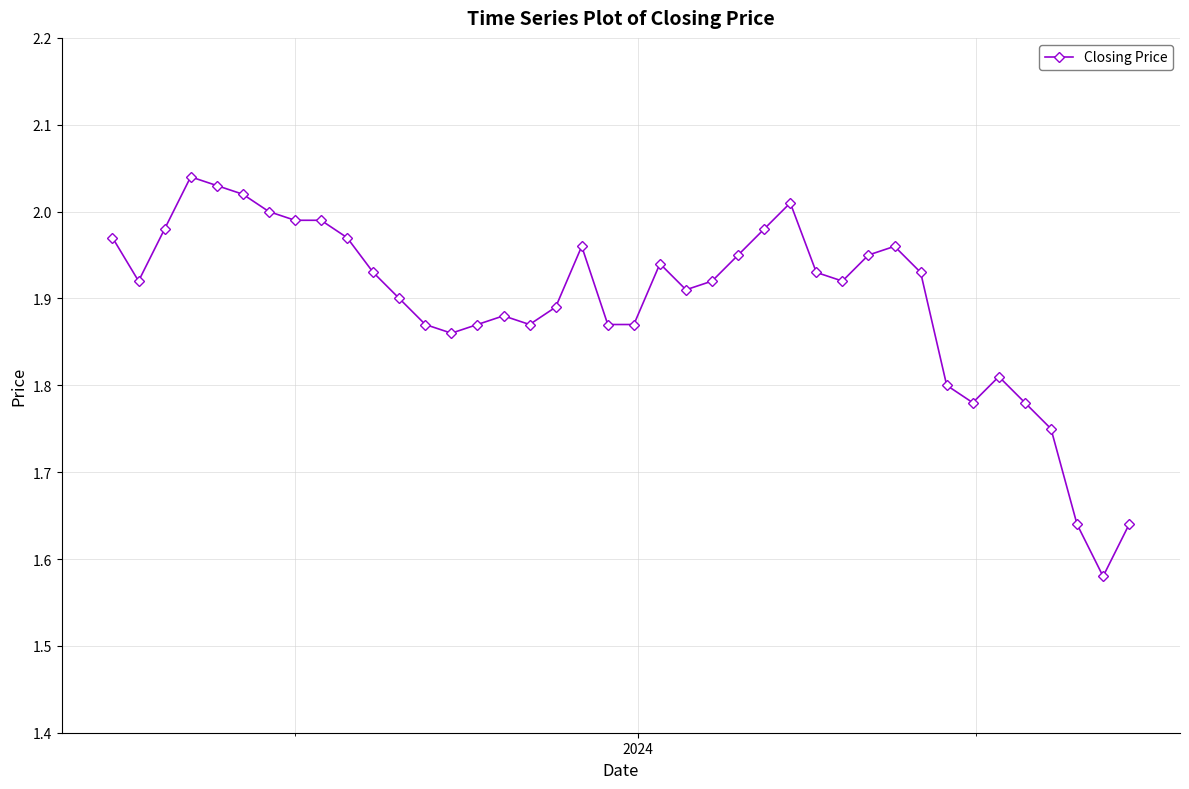

What is the sum of all values?

75.9